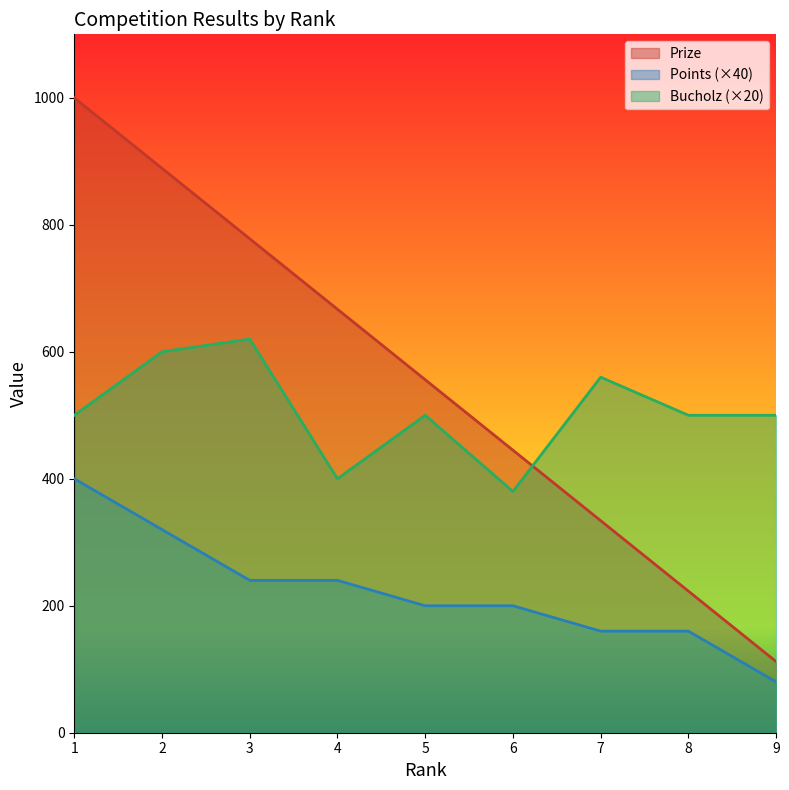

How many data points in Prize are less than 556?

4